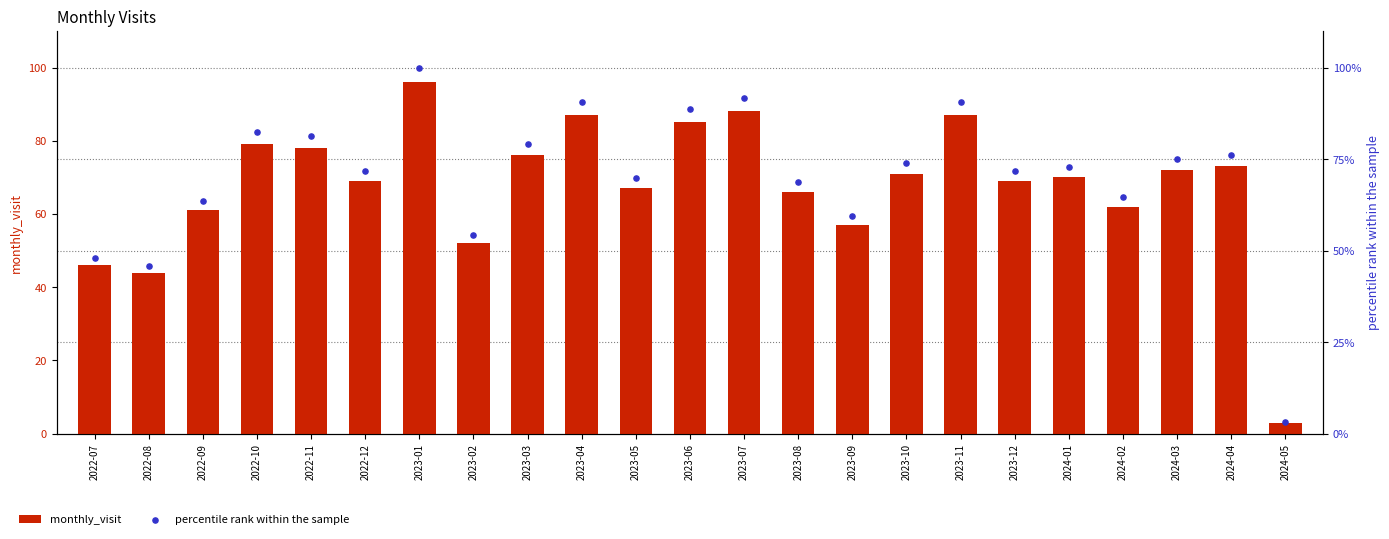

What are all the series names shown in the legend?

monthly_visit, percentile rank within the sample